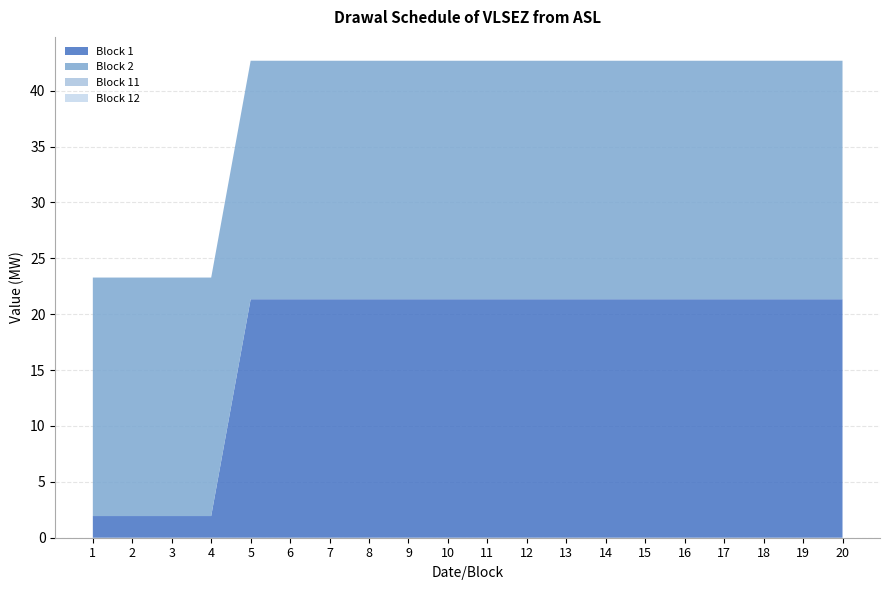

Reading left to right, transcribe all the data shown in this chart.

Block 1: 1=1.9	2=1.9	3=1.9	4=1.9	5=21.3	6=21.3	7=21.3	8=21.3	9=21.3	10=21.3	11=21.3	12=21.3	13=21.3	14=21.3	15=21.3	16=21.3	17=21.3	18=21.3	19=21.3	20=21.3
Block 2: 1=21.3	2=21.3	3=21.3	4=21.3	5=21.3	6=21.3	7=21.3	8=21.3	9=21.3	10=21.3	11=21.3	12=21.3	13=21.3	14=21.3	15=21.3	16=21.3	17=21.3	18=21.3	19=21.3	20=21.3
Block 11: 1=0.0	2=0.0	3=0.0	4=0.0	5=0.0	6=0.0	7=0.0	8=0.0	9=0.0	10=0.0	11=0.0	12=0.0	13=0.0	14=0.0	15=0.0	16=0.0	17=0.0	18=0.0	19=0.0	20=0.0
Block 12: 1=0.0	2=0.0	3=0.0	4=0.0	5=0.0	6=0.0	7=0.0	8=0.0	9=0.0	10=0.0	11=0.0	12=0.0	13=0.0	14=0.0	15=0.0	16=0.0	17=0.0	18=0.0	19=0.0	20=0.0